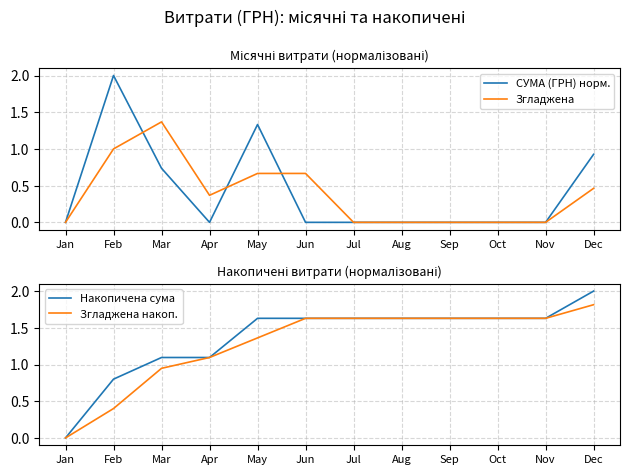

True or false: Згладжена and СУМА (ГРН) норм. intersect in this chart.

True